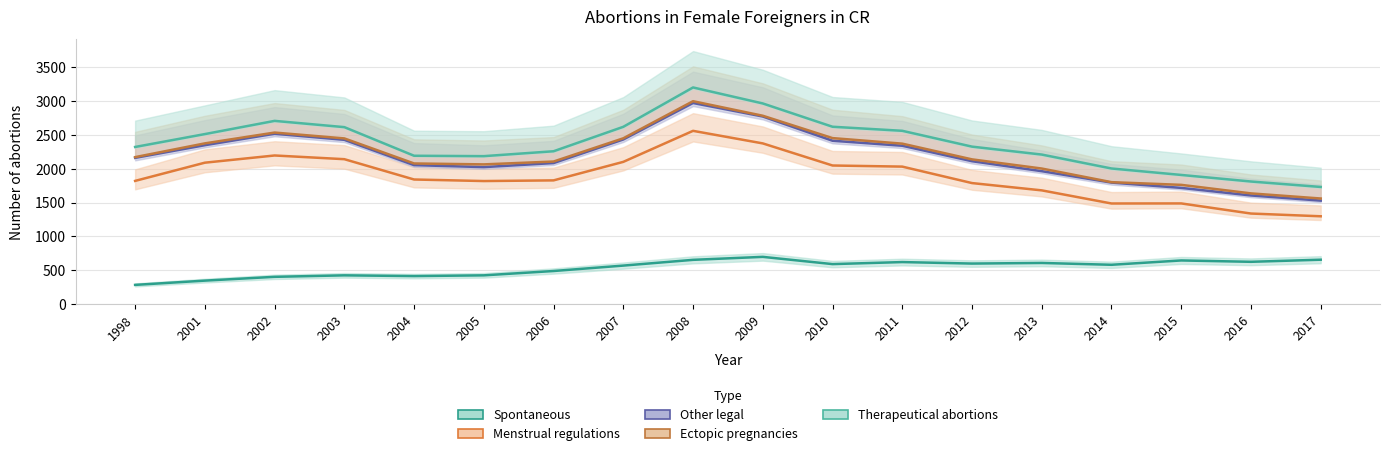

True or false: Spontaneous and Ectopic pregnancies intersect in this chart.

False